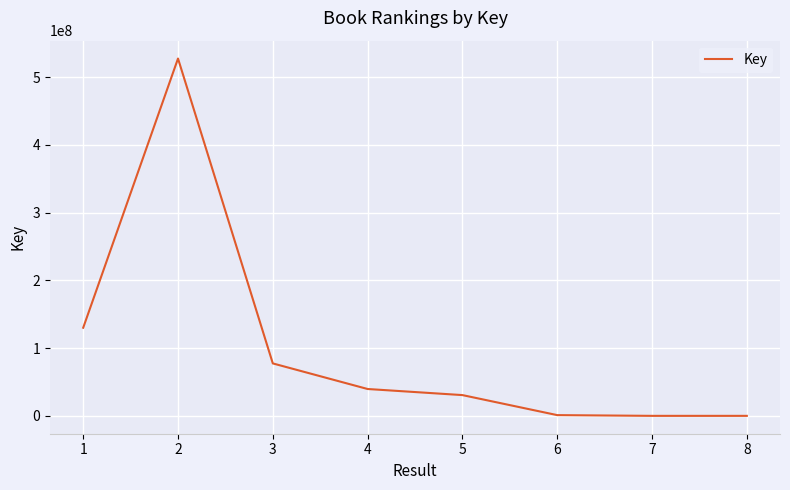

What is the sum of the values at 4 and 3?

117023400